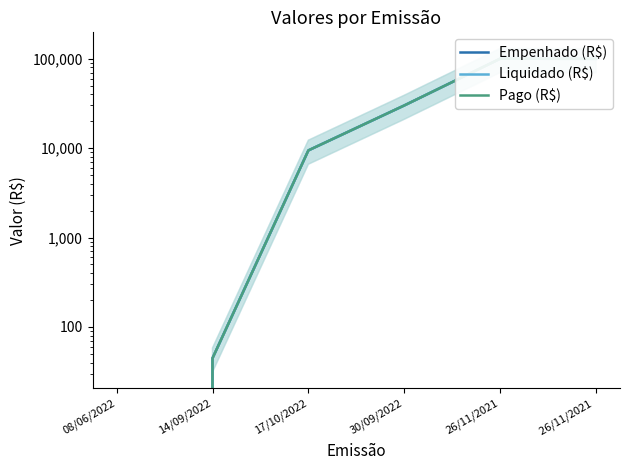

In Liquidado (R$), how many points are higher than both neighbors (excluding endpoints)?

1